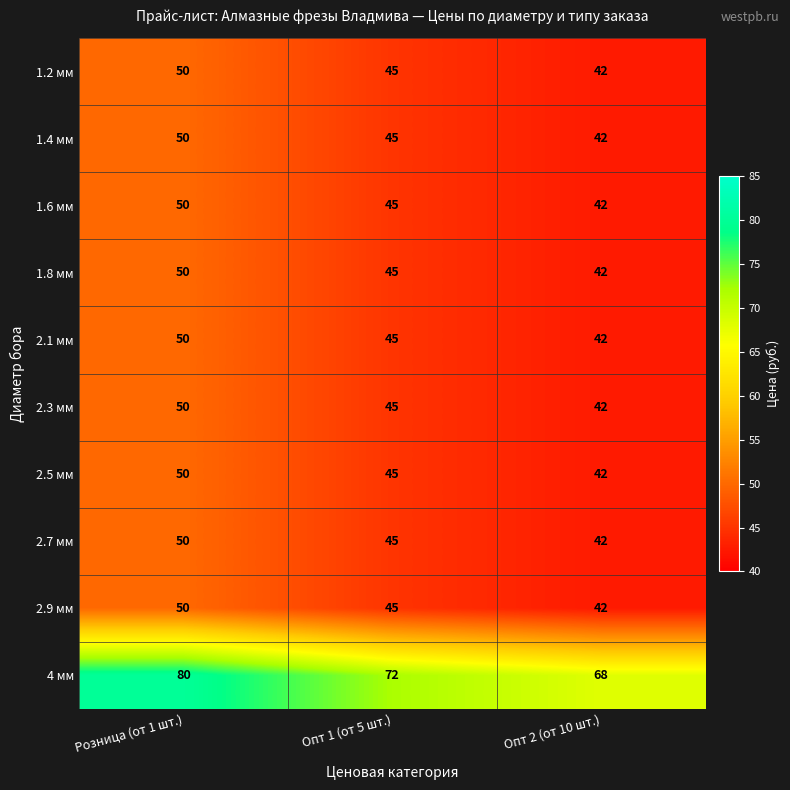

What is the total value across all series at Опт 1 (от 5 шт.)?

477